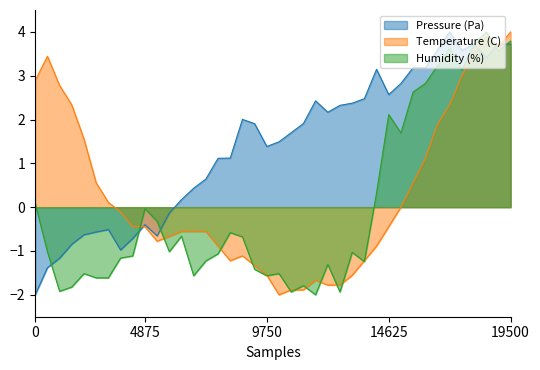

Which series has the largest total across all categories?

Pressure (Pa)